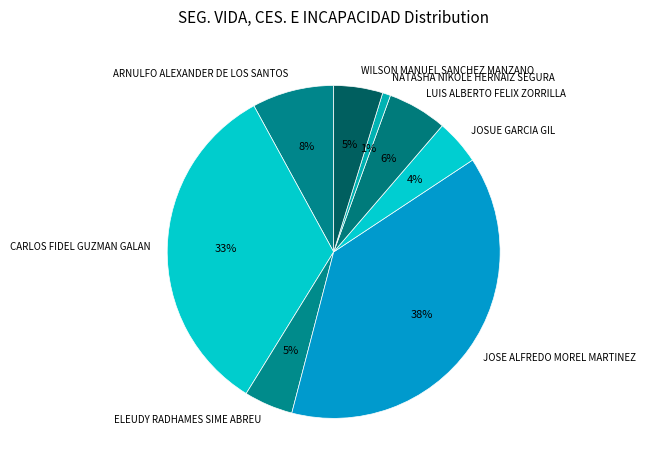

Which category has the smallest portion of the pie?

NATASHA NIKOLE HERNAIZ SEGURA